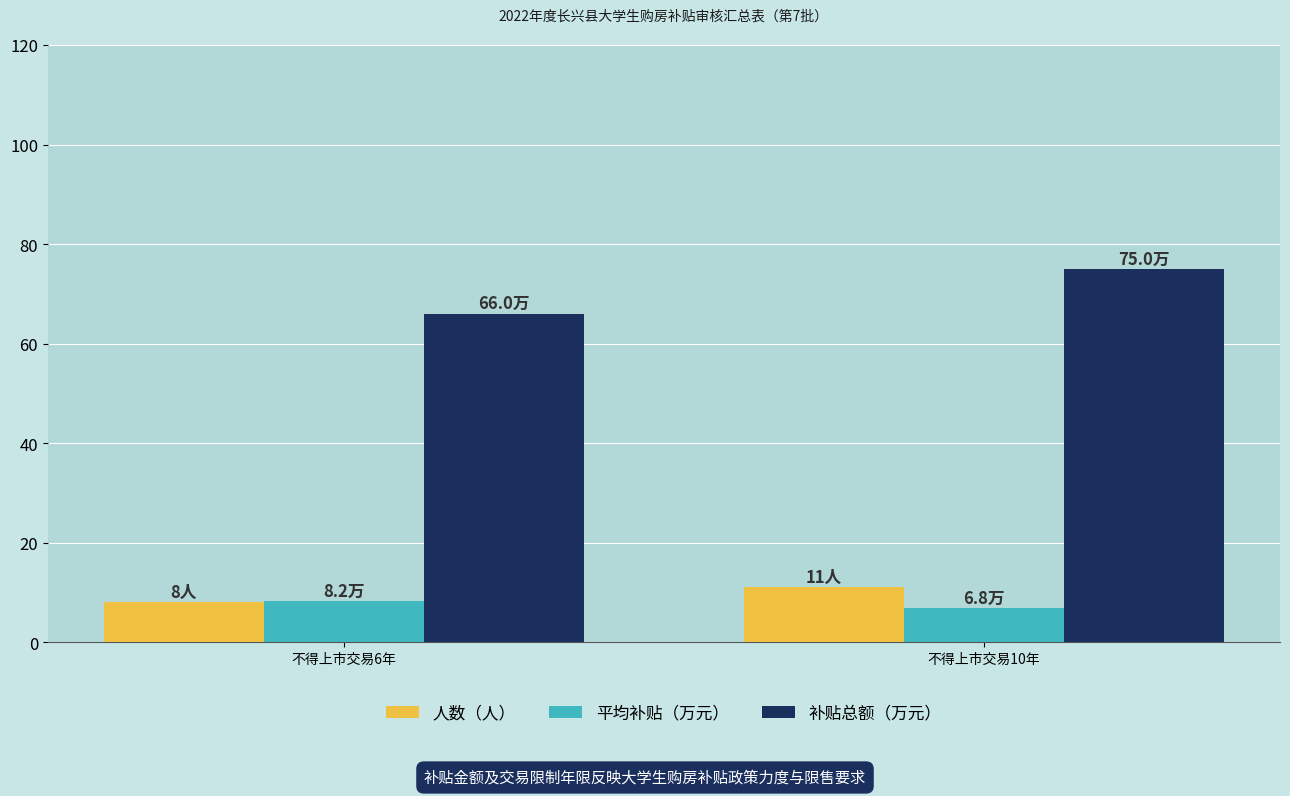

Which series has the largest total across all categories?

补贴总额（万元）